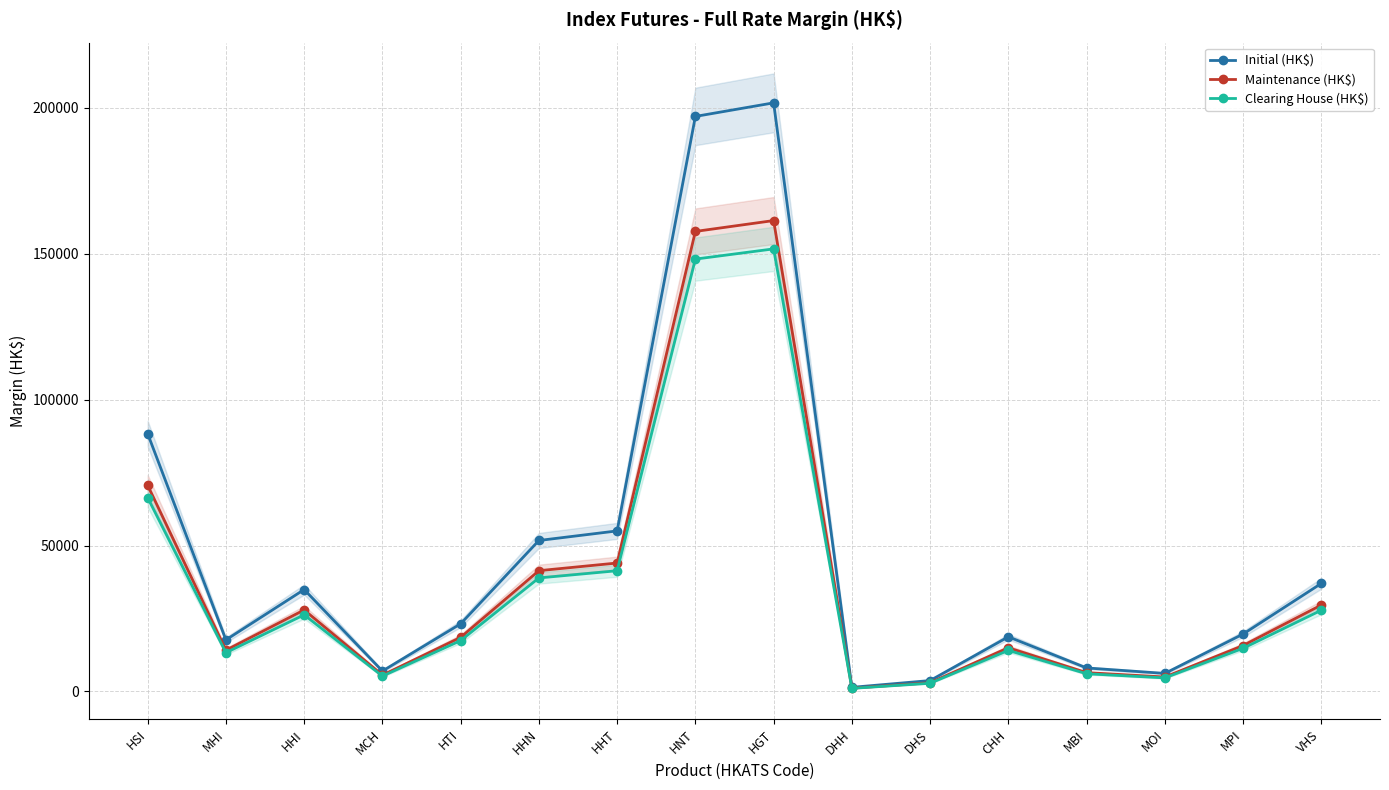

Reading right to left, what are all the values shown in this chart?

Initial (HK$): VHS=37013	MPI=19657	MOI=6171	MBI=8046	CHH=18713	DHS=3724	DHH=1396	HGT=201707	HNT=197052	HHT=55008	HHN=51723	HTI=23168	MCH=6982	HHI=34912	MHI=17662	HSI=88312
Maintenance (HK$): VHS=29610	MPI=15725	MOI=4936	MBI=6436	CHH=14970	DHS=2979	DHH=1116	HGT=161365	HNT=157641	HHT=44006	HHN=41378	HTI=18534	MCH=5585	HHI=27929	MHI=14129	HSI=70649
Clearing House (HK$): VHS=27830	MPI=14780	MOI=4640	MBI=6050	CHH=14070	DHS=2800	DHH=1050	HGT=151660	HNT=148160	HHT=41360	HHN=38890	HTI=17420	MCH=5250	HHI=26250	MHI=13280	HSI=66400